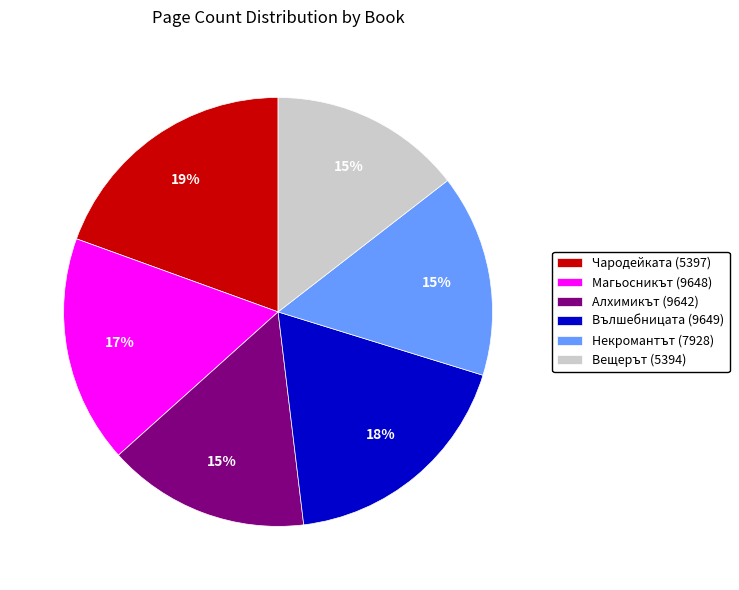

True or false: Вълшебницата (9649) accounts for 18% of the total.

True